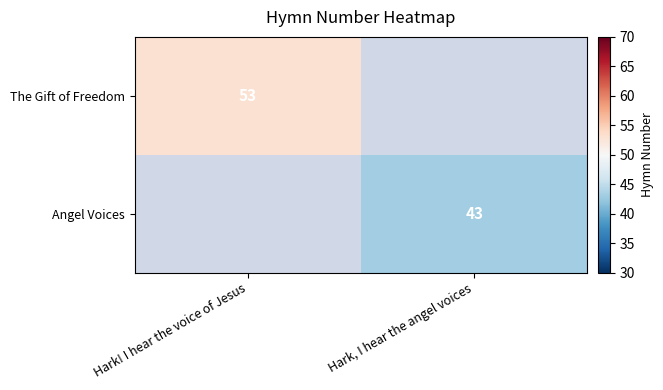

True or false: Angel Voices has a value of 43 at Hark, I hear the angel voices.

True